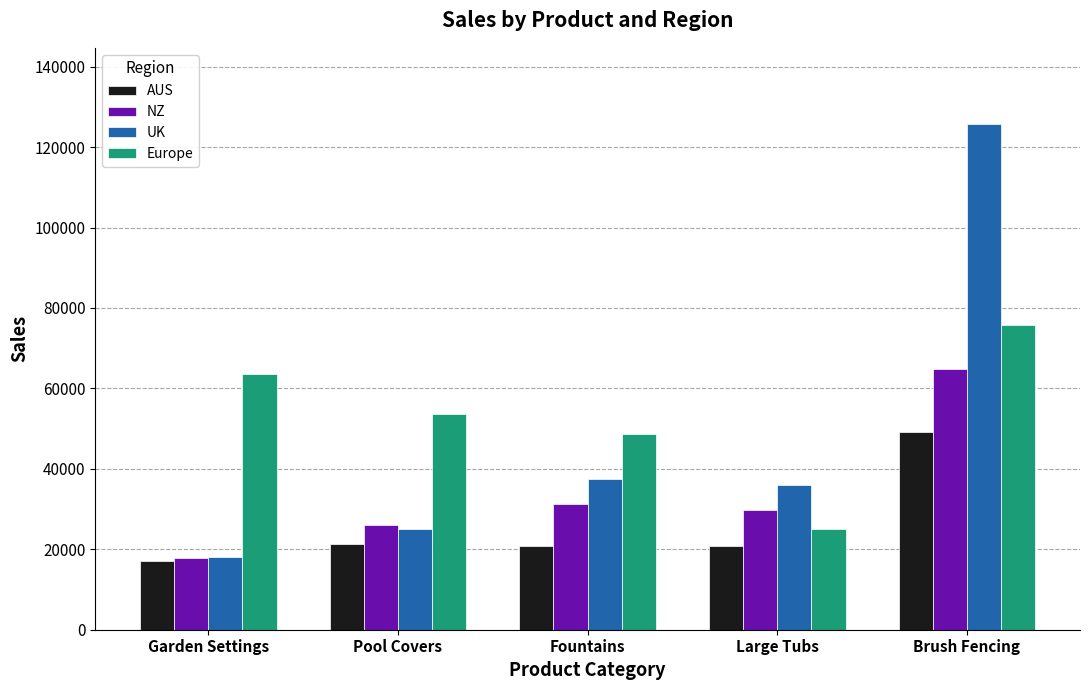

Is the value of AUS at Large Tubs greater than the value of UK at Large Tubs?

No